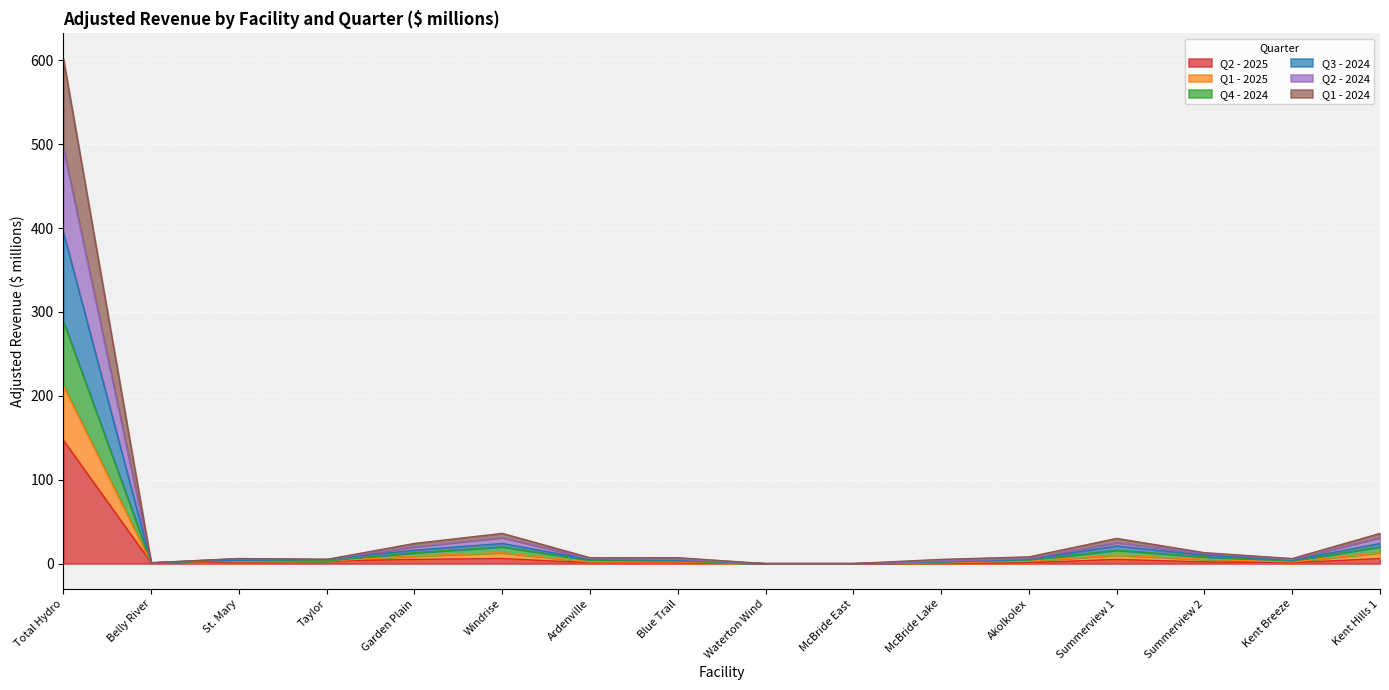

At which category is the sum across all series the highest?

Total Hydro